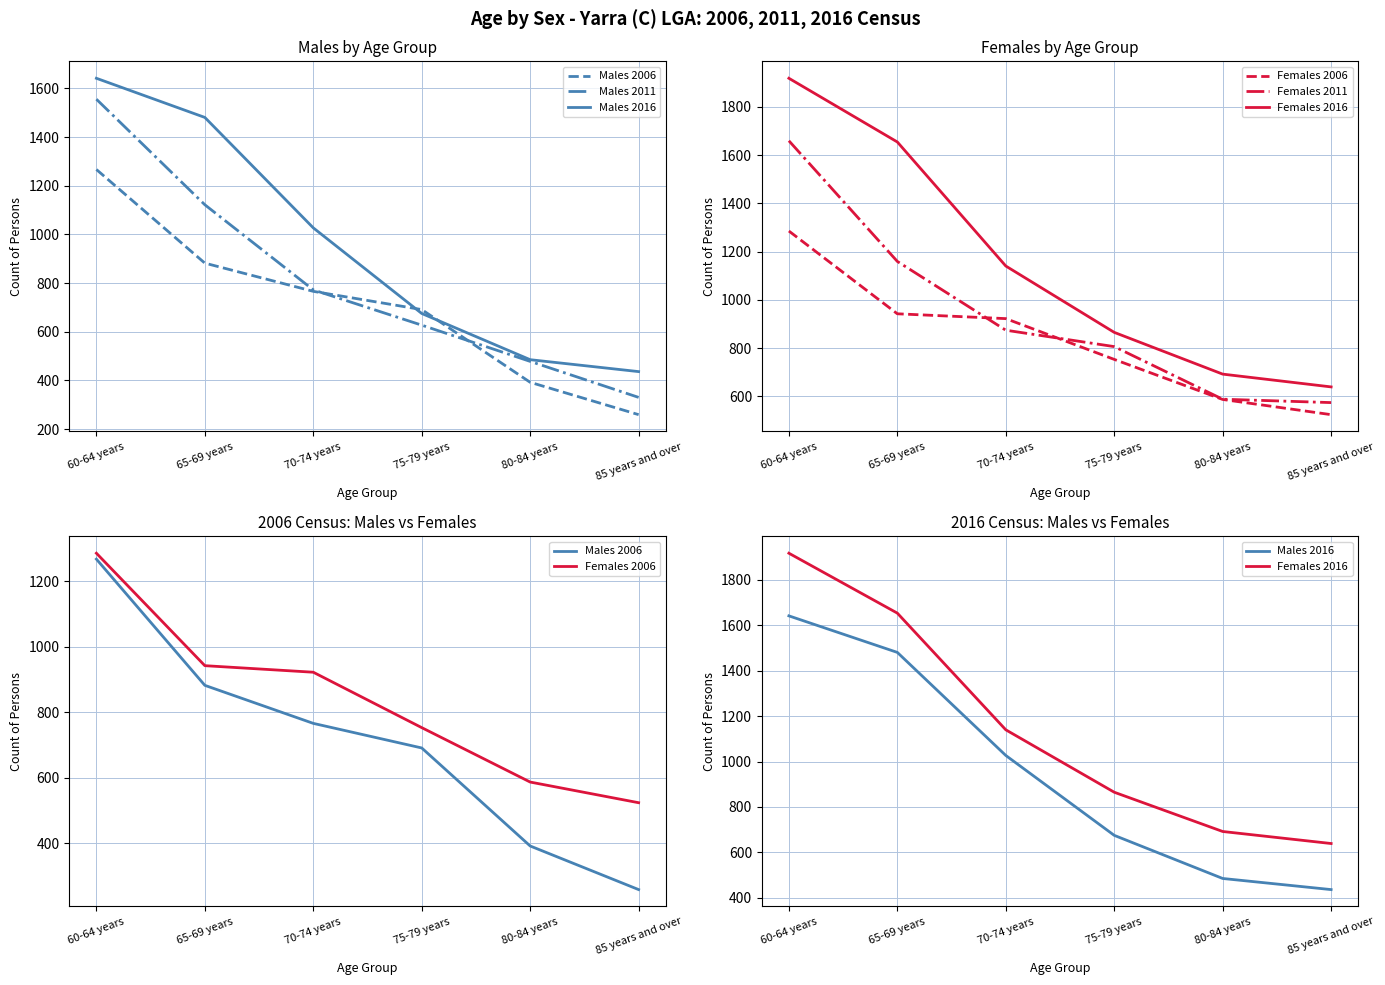

What is the difference between the second highest and minimum values in the Males 2006 series?

623